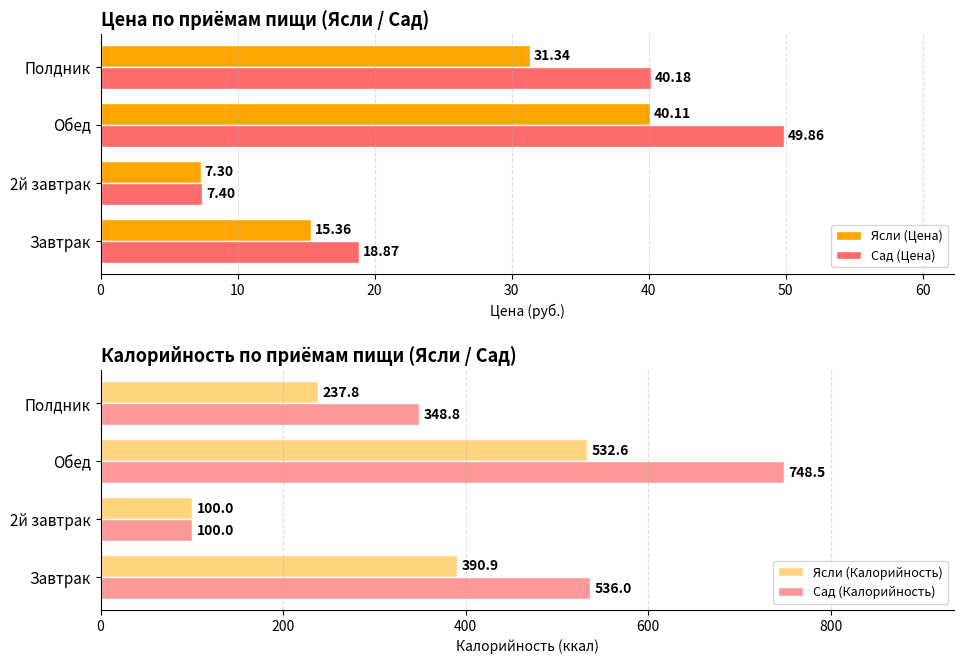

Which series has the largest total across all categories?

Сад (Калорийность)